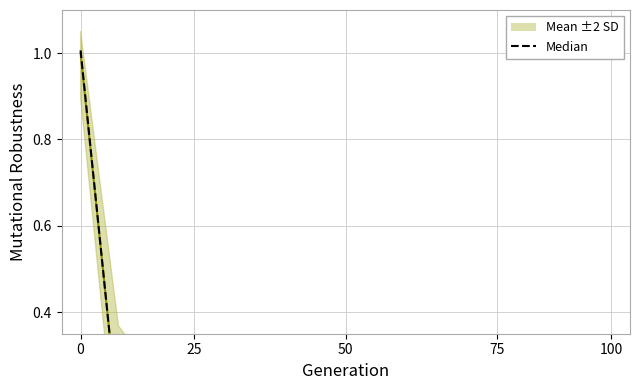

True or false: Mean ±2 SD and Median intersect in this chart.

True